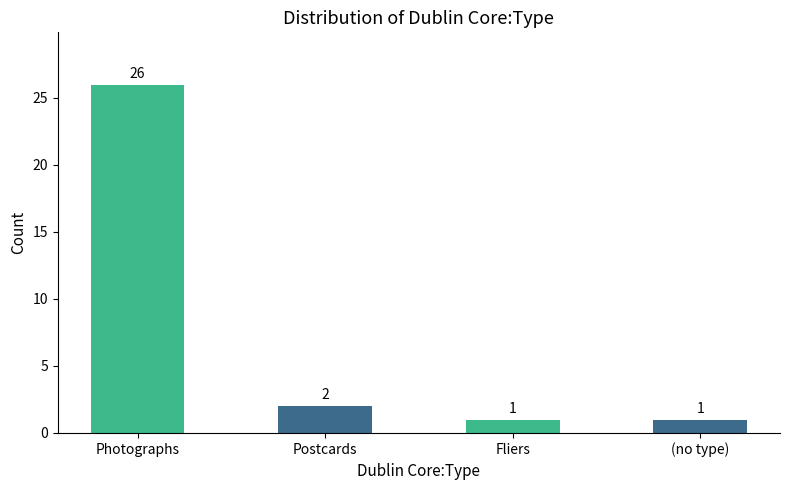

What is the average value?

8